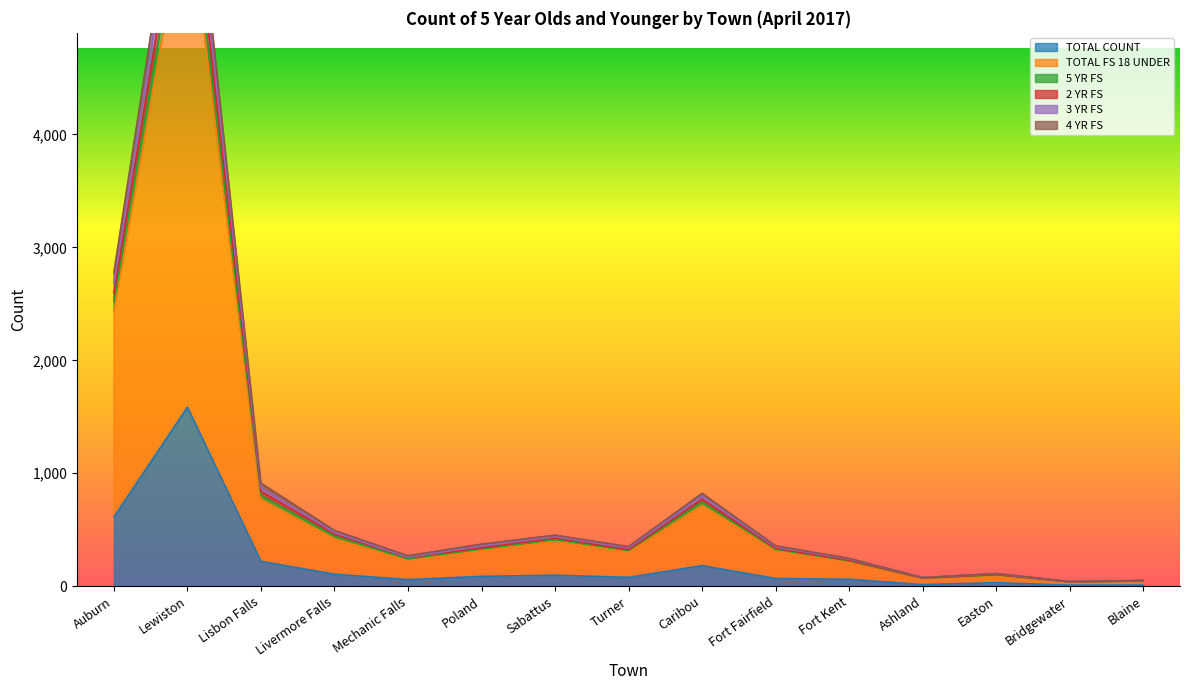

In 3 YR FS, how many points are higher than both neighbors (excluding endpoints)?

4